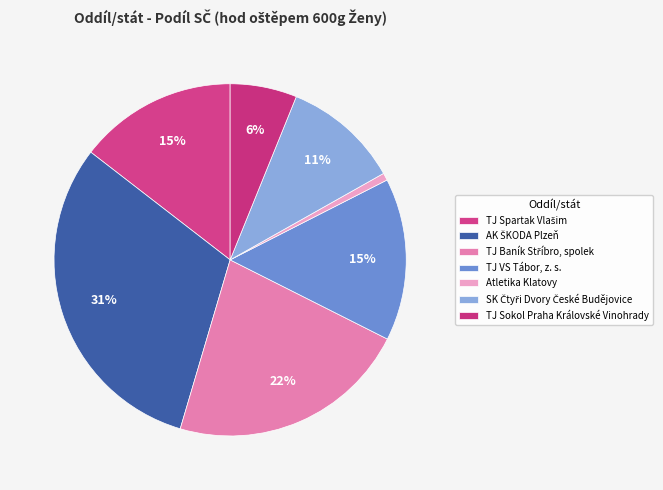

Does any single category account for the majority?

No